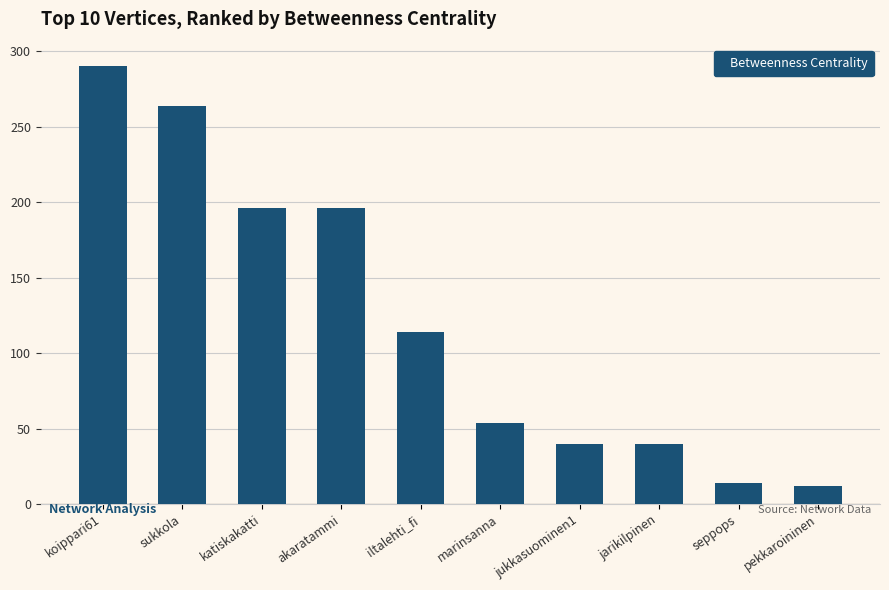

What is the value of the 9th bar from the left?

14